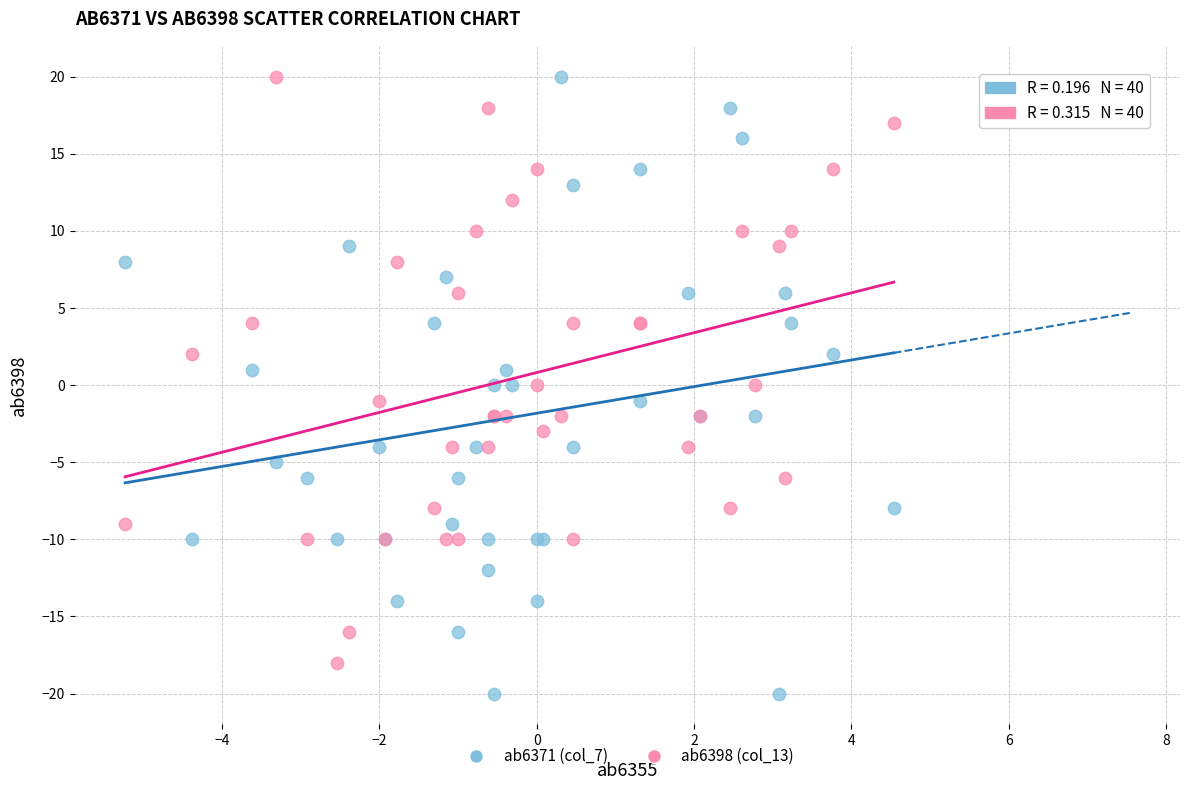

Which series has the largest Y range (max minus min)?

ab6371 (col_7)